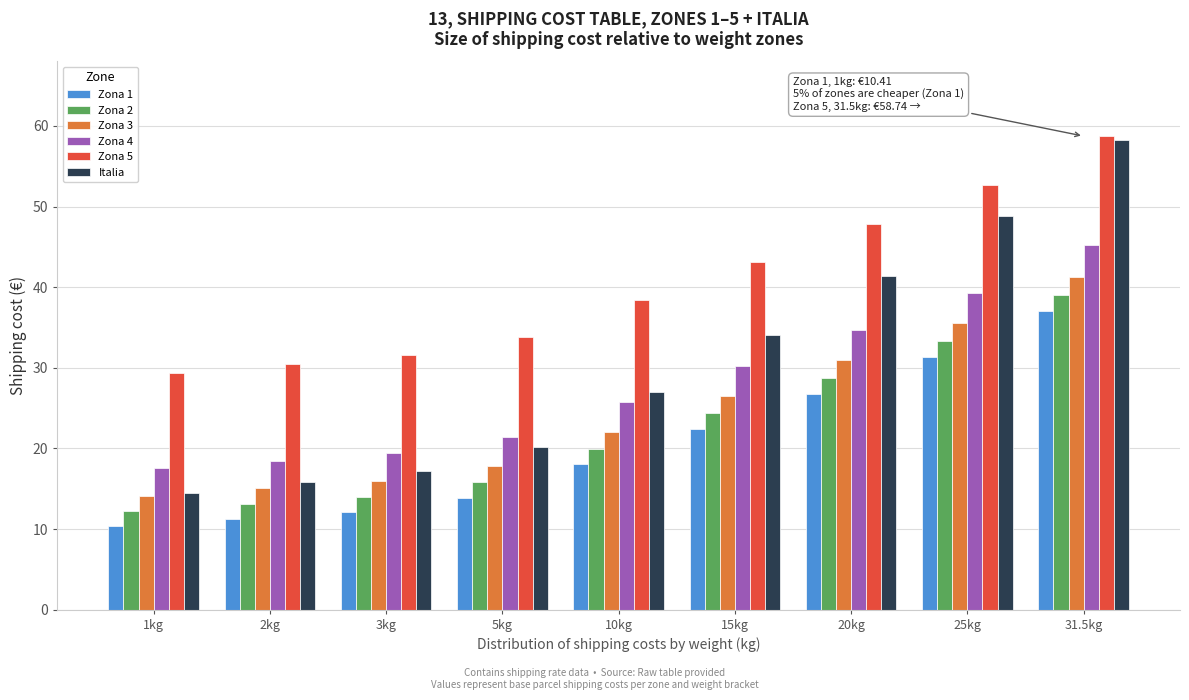

What is the spread (max minus min) of values at 5kg?

19.9